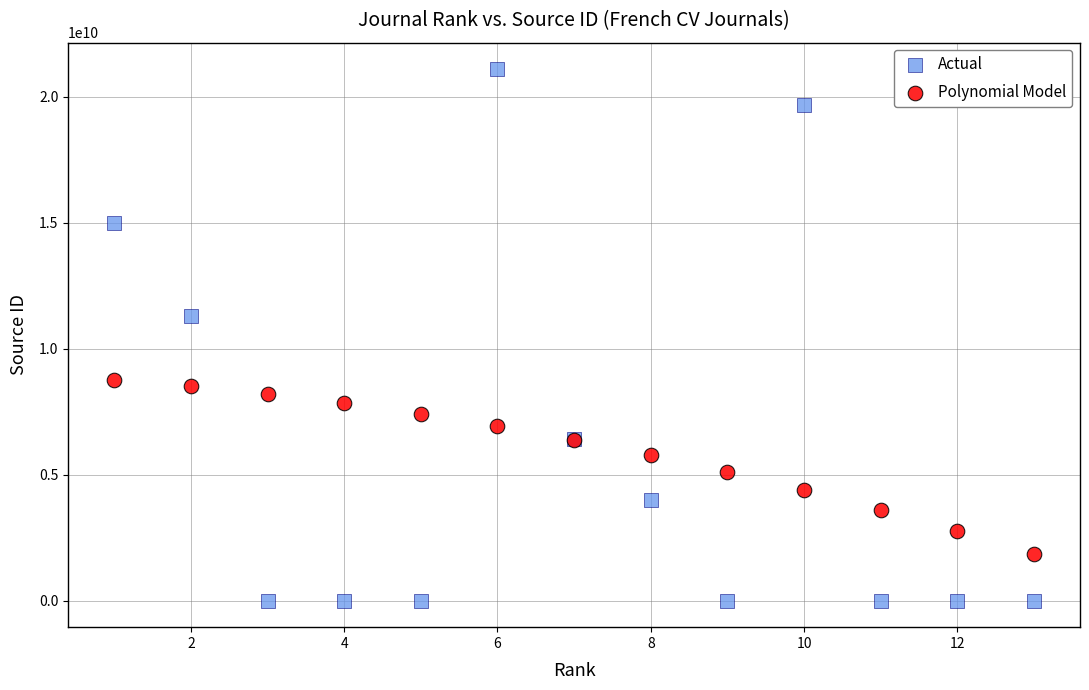

What are all the series names shown in the legend?

Actual, Polynomial Model